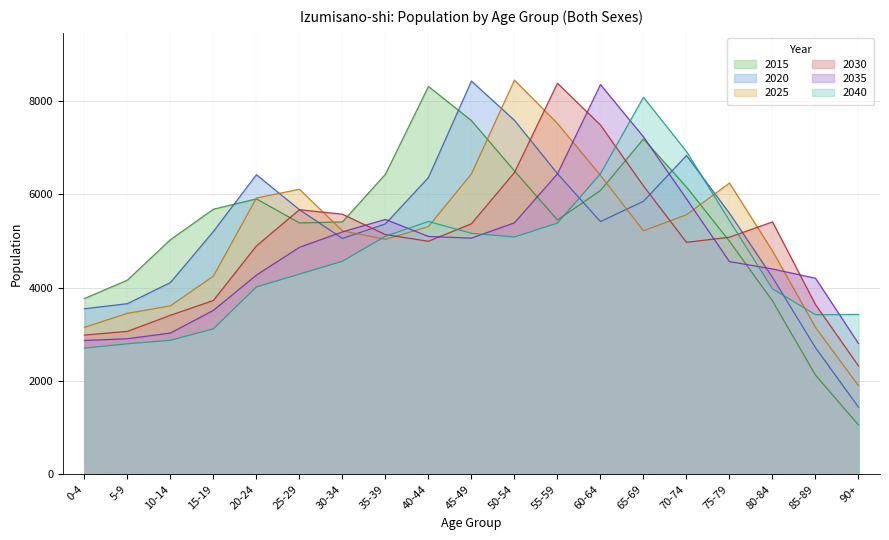

Which series ends up on top after the final intersection of 2030 and 2040?

2040